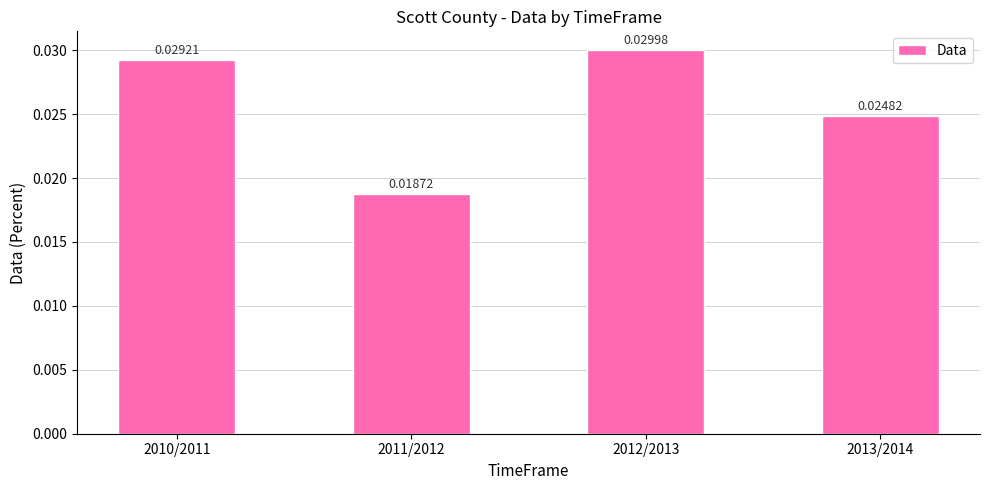

What is the sum of the values at 2012/2013 and 2013/2014?

0.1